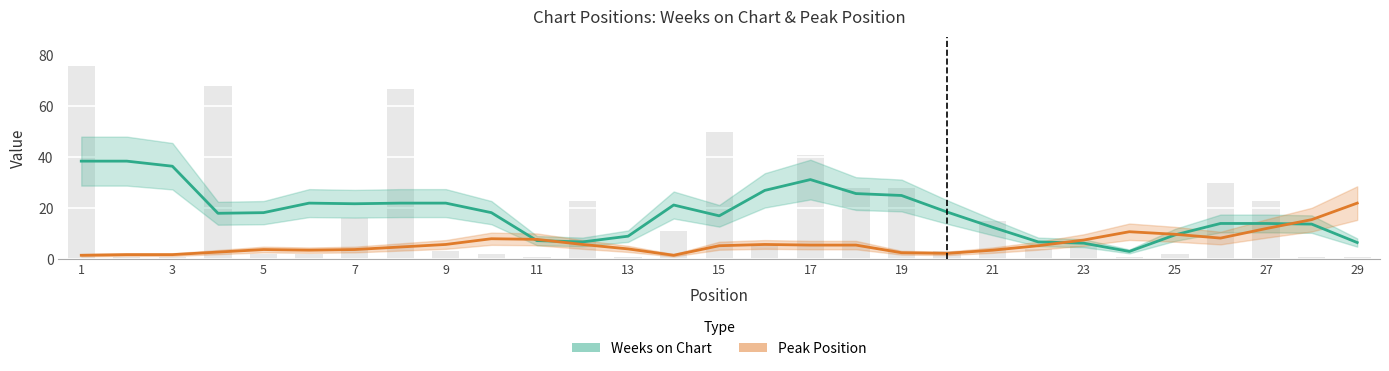

Which has a higher value, 11 or 27?

27